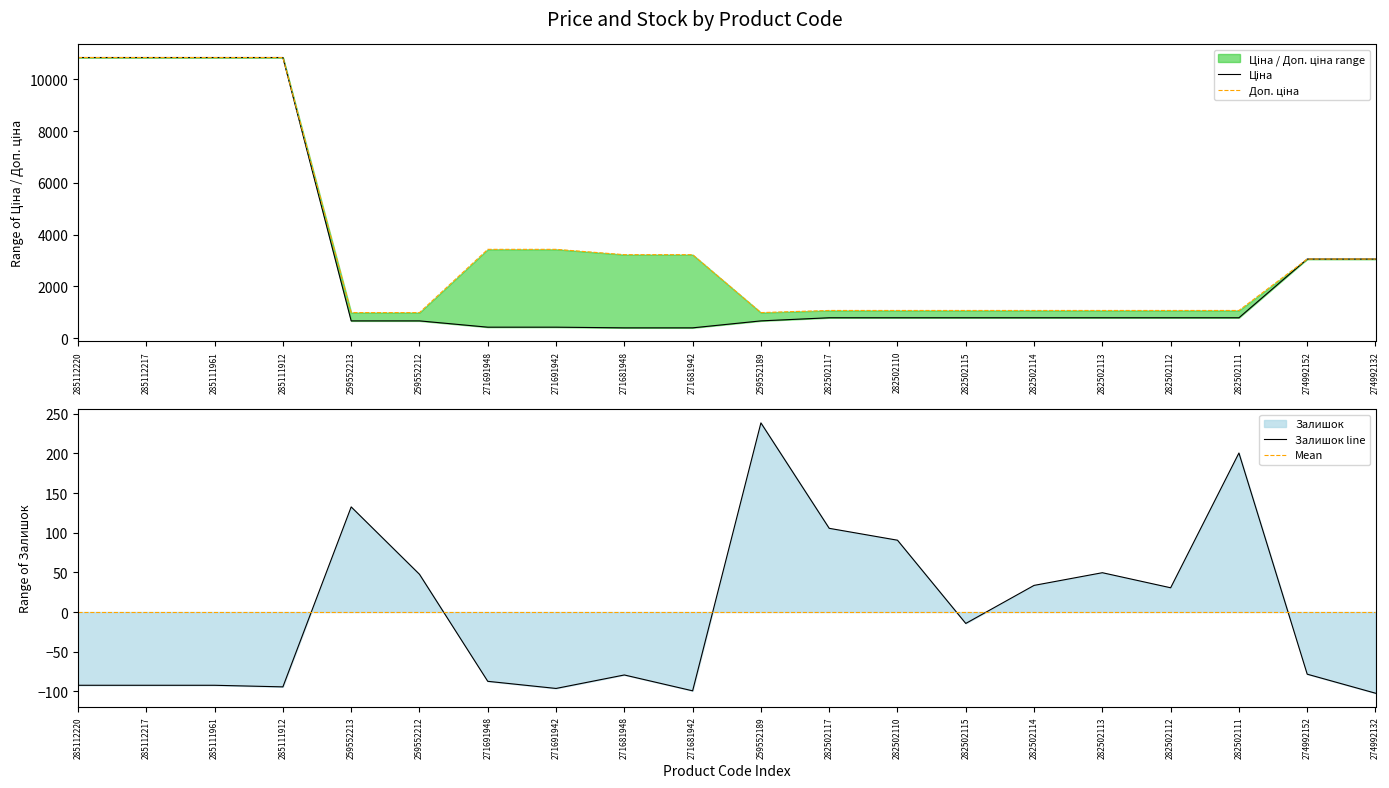

How many values in the Ціна series are below 793?

7